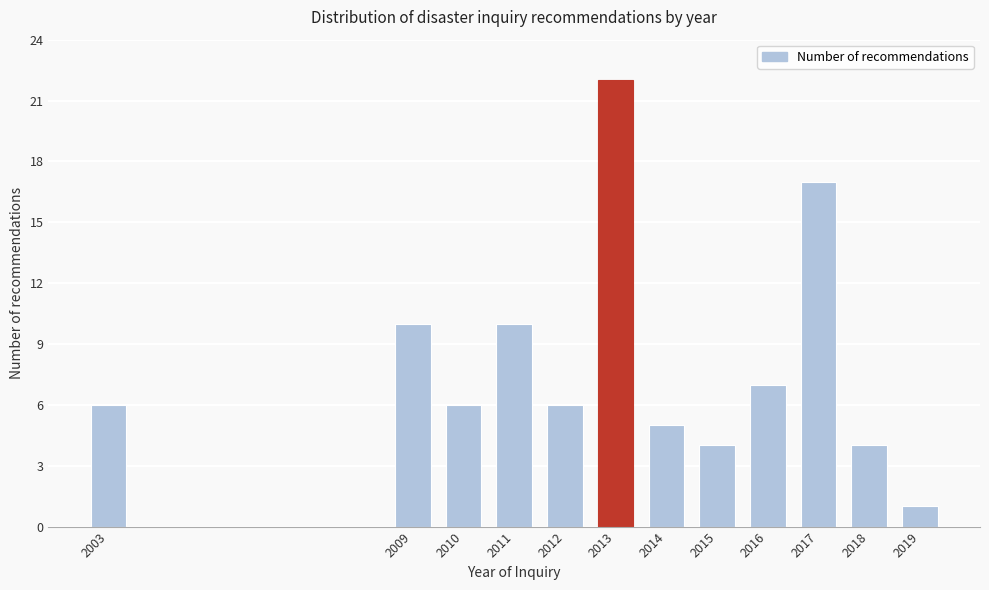

Reading right to left, extract all data points from this chart.

2019=1	2018=4	2017=17	2016=7	2015=4	2014=5	2013=22	2012=6	2011=10	2010=6	2009=10	2003=6